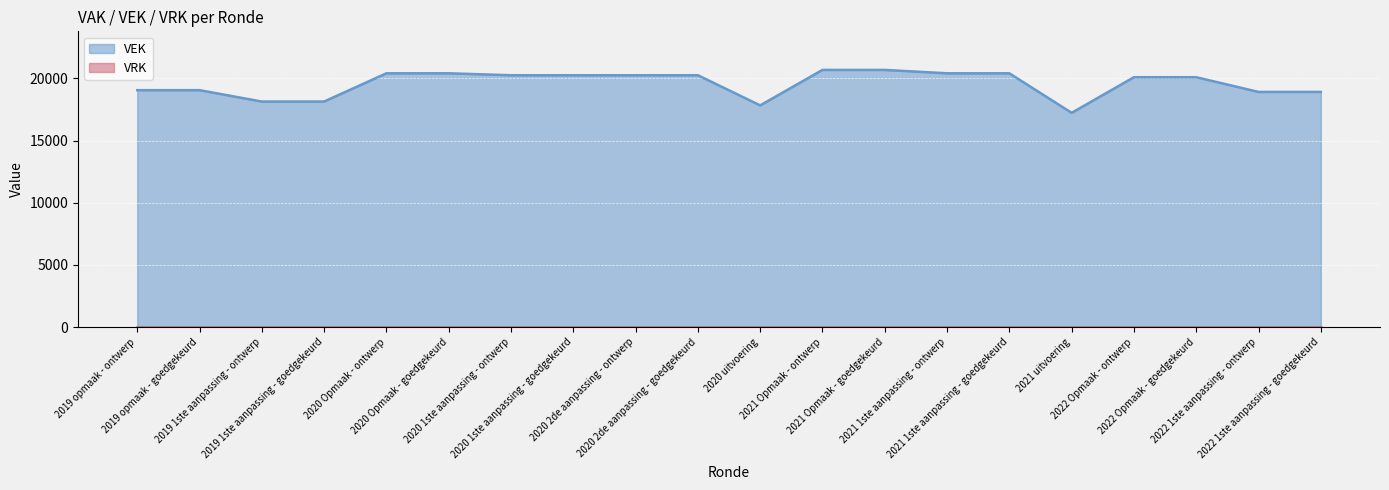

List the labels in order of value, largest first.

2021 Opmaak - ontwerp, 2021 Opmaak - goedgekeurd, 2020 Opmaak - ontwerp, 2020 Opmaak - goedgekeurd, 2021 1ste aanpassing - ontwerp, 2021 1ste aanpassing - goedgekeurd, 2020 1ste aanpassing - ontwerp, 2020 1ste aanpassing - goedgekeurd, 2020 2de aanpassing - ontwerp, 2020 2de aanpassing - goedgekeurd, 2022 Opmaak - ontwerp, 2022 Opmaak - goedgekeurd, 2019 opmaak - ontwerp, 2019 opmaak - goedgekeurd, 2022 1ste aanpassing - ontwerp, 2022 1ste aanpassing - goedgekeurd, 2019 1ste aanpassing - ontwerp, 2019 1ste aanpassing - goedgekeurd, 2020 uitvoering, 2021 uitvoering